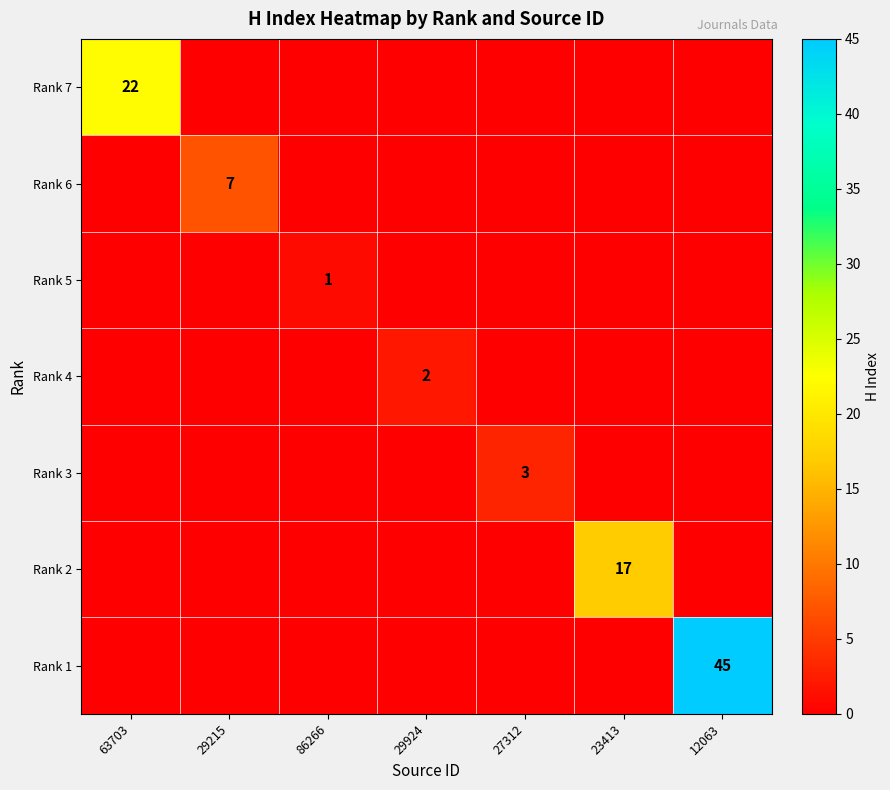

True or false: Rank 2 has a value of 29 at 23413.

False